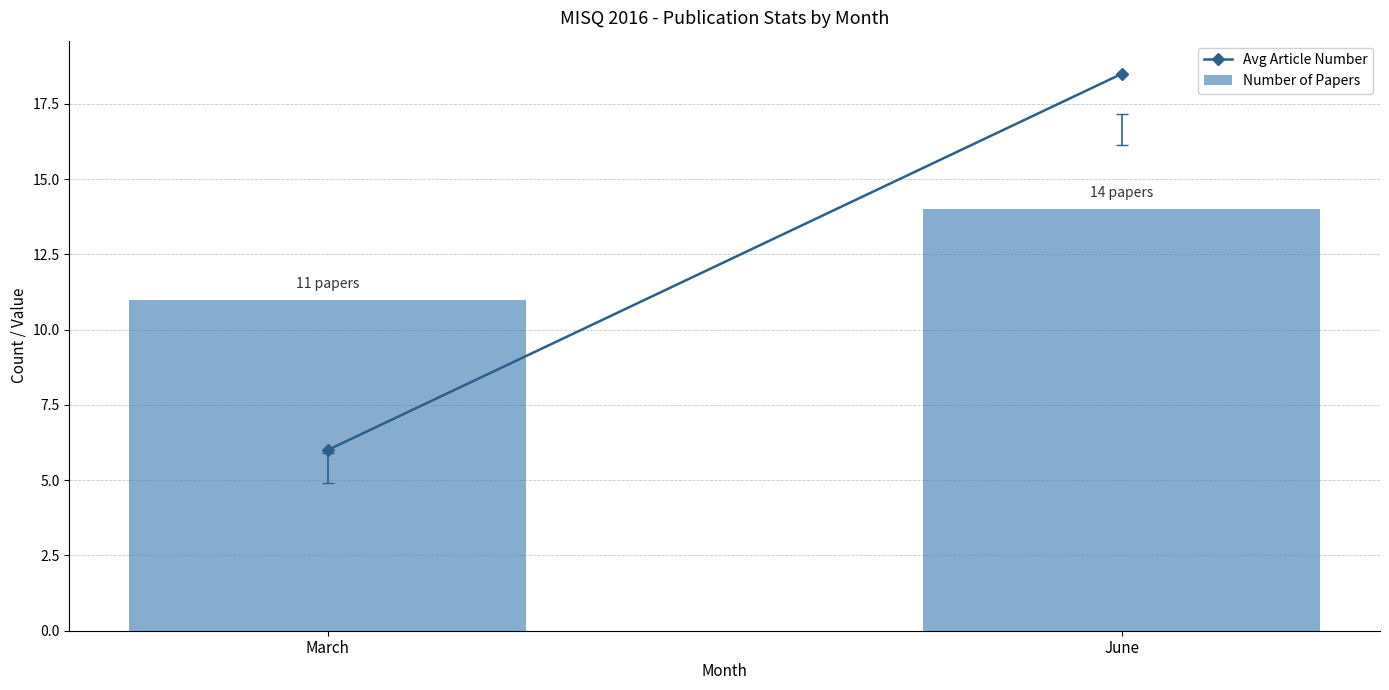

What is the ratio of the value at March to the value at June?

0.8